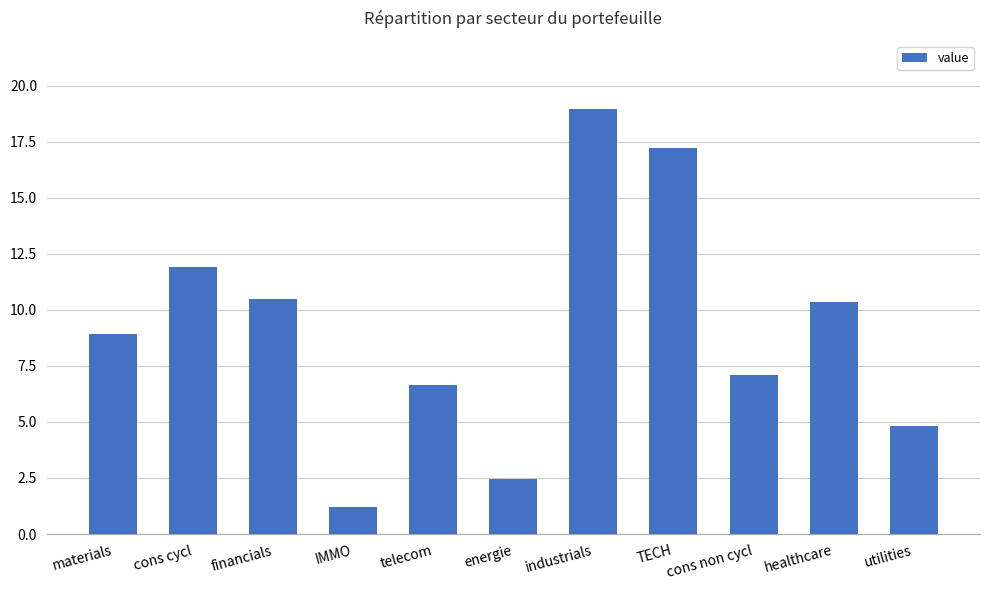

Does the chart contain stacked bars?

No